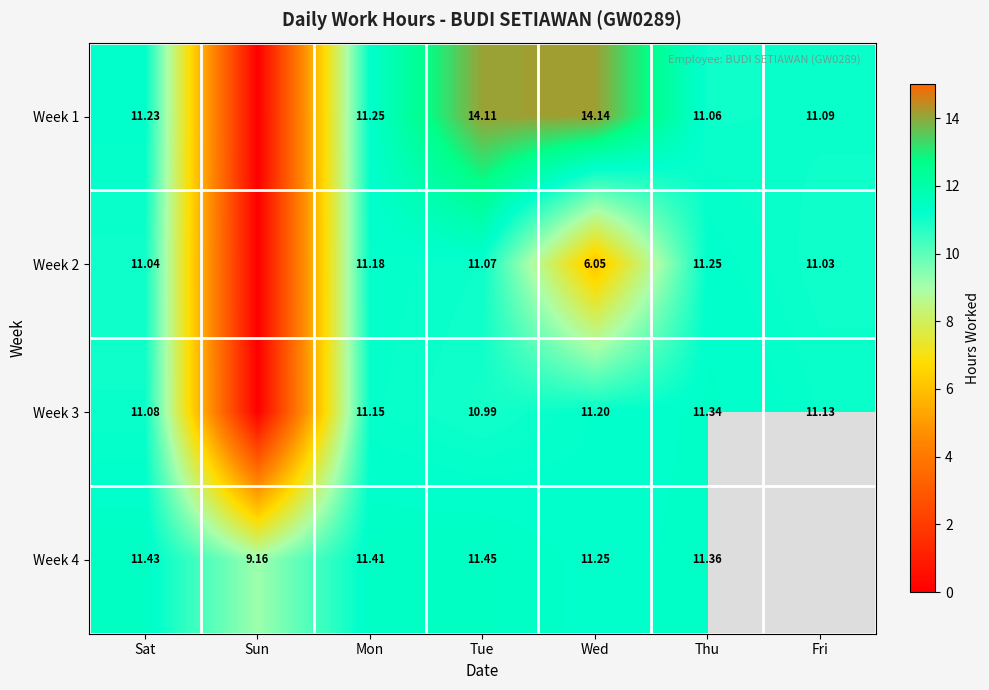

Which has a higher value, Fri or Wed?

Wed